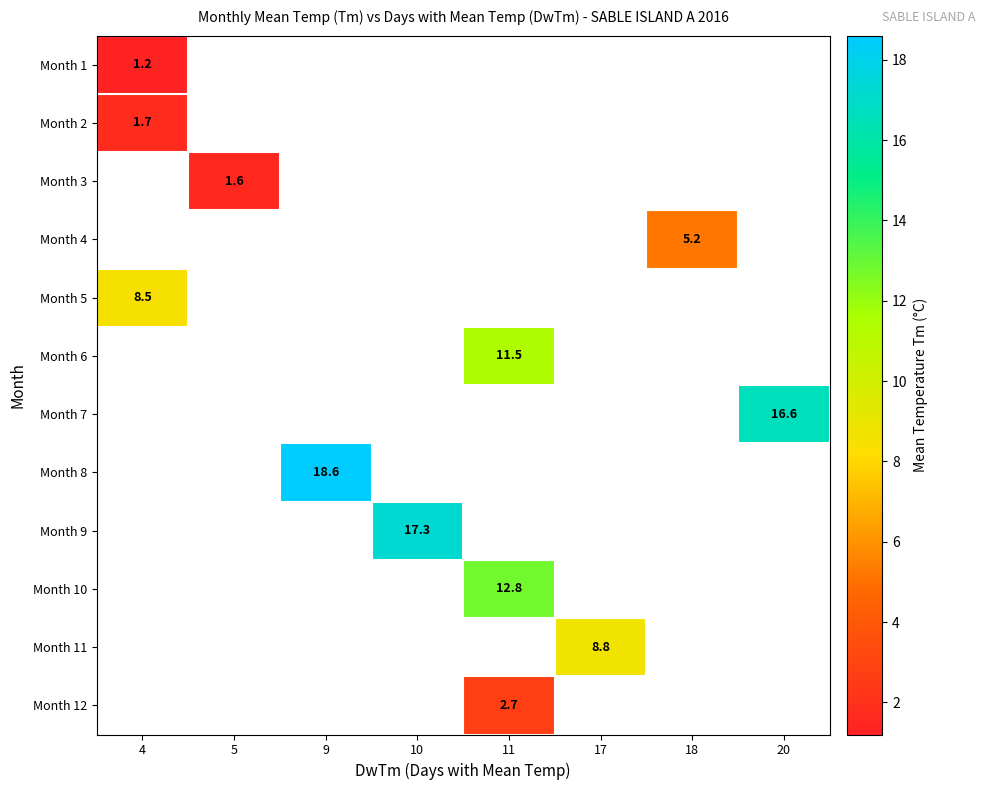

The value of Month 1 at 4 is 2.0. True or false?

False